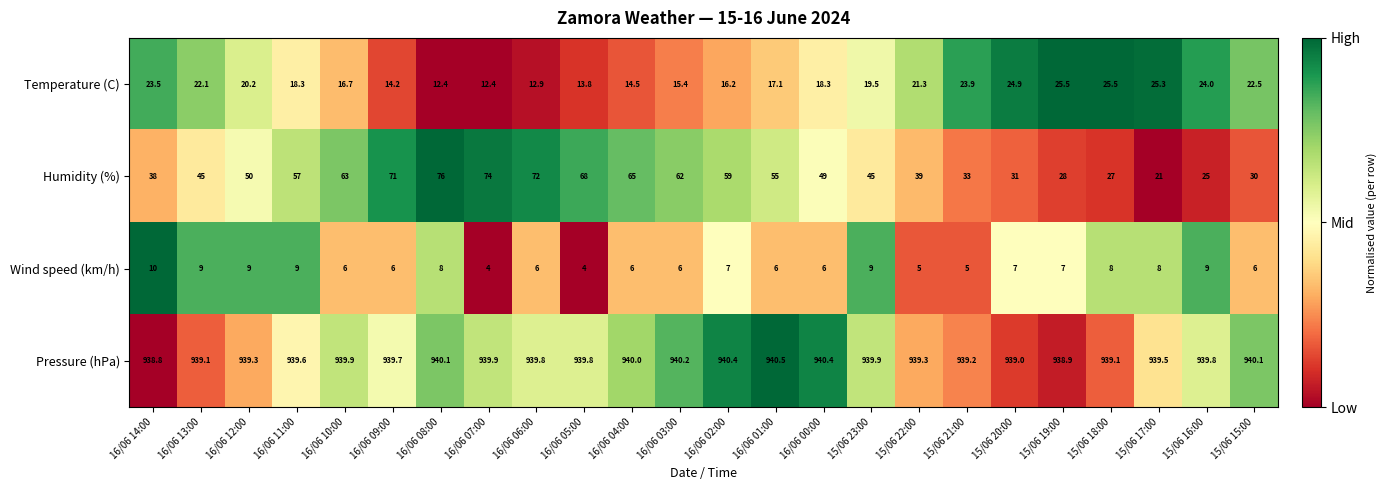

What is the minimum value shown in the chart?

4.0